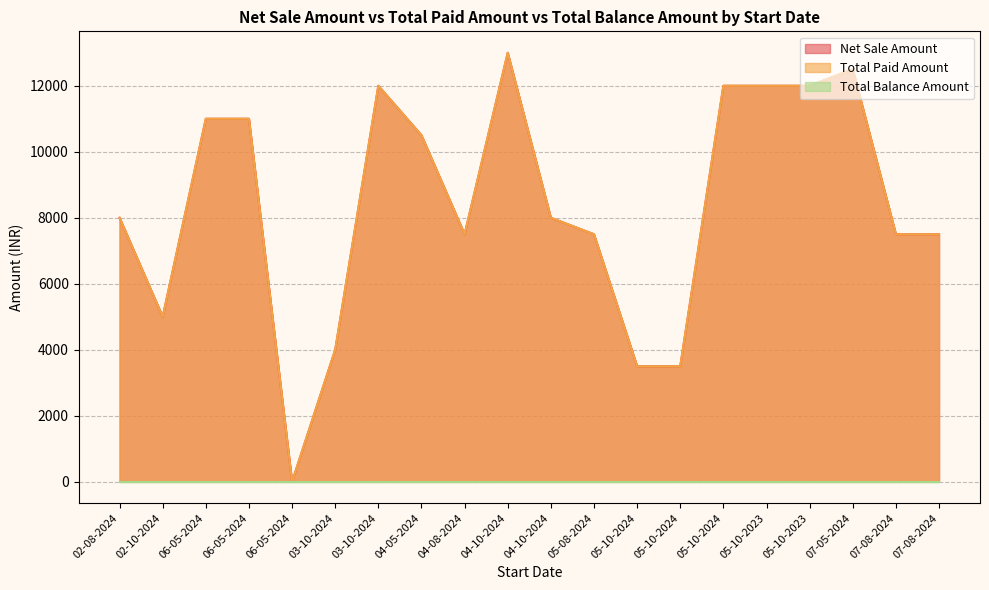

Does the chart display data point markers on the line(s)?

No